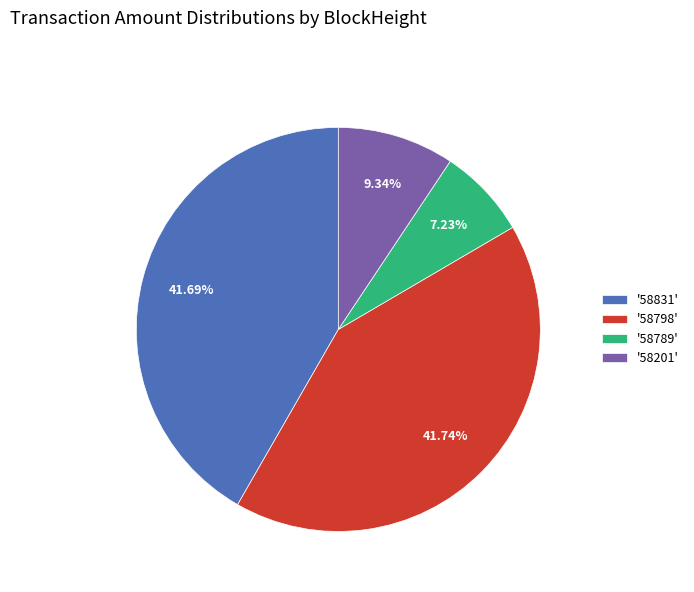

Between '58201' and '58831', which is larger?

'58831'